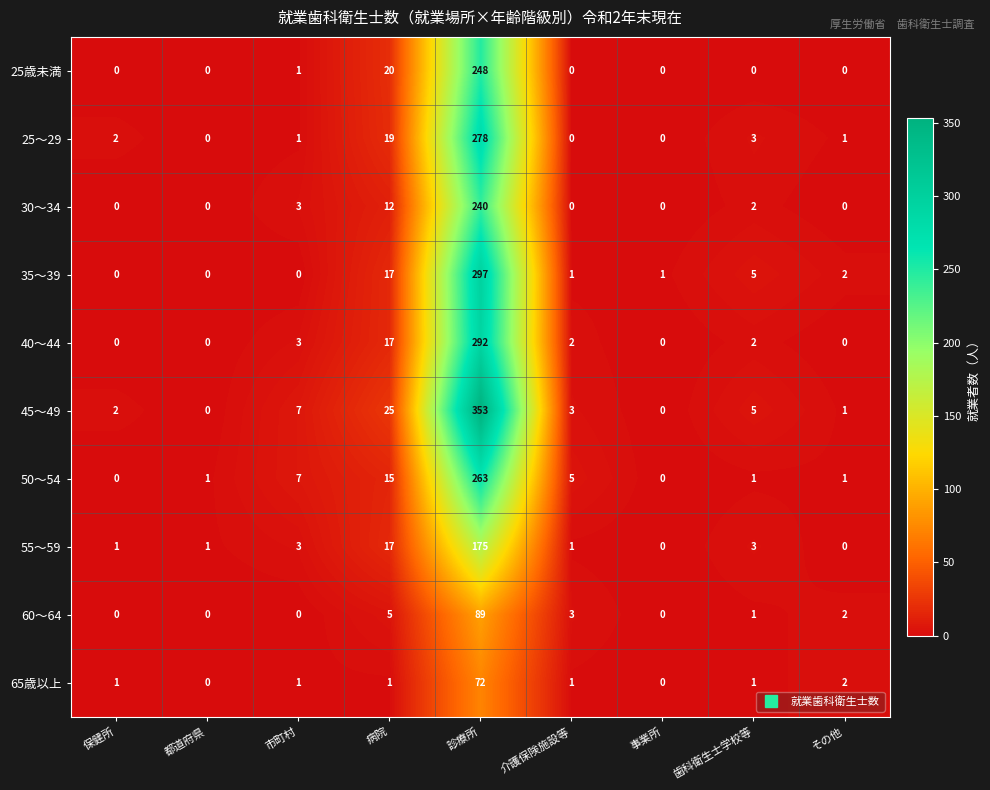

What is the difference between the highest and lowest values at 病院?

24